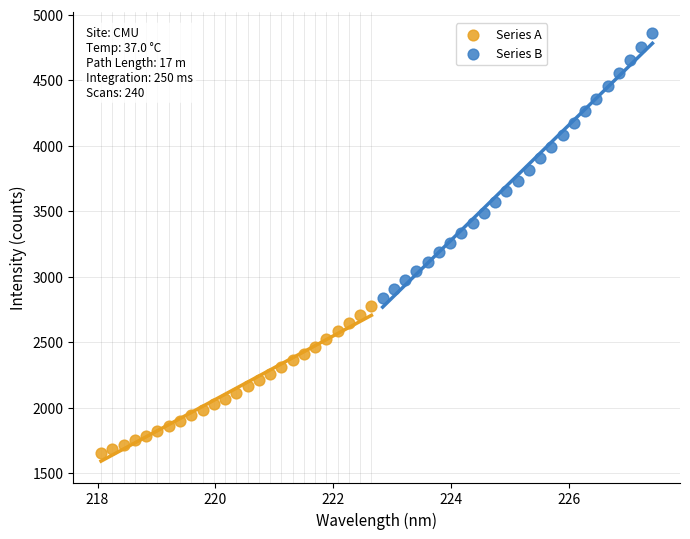

Which series has the largest Y range (max minus min)?

Series B